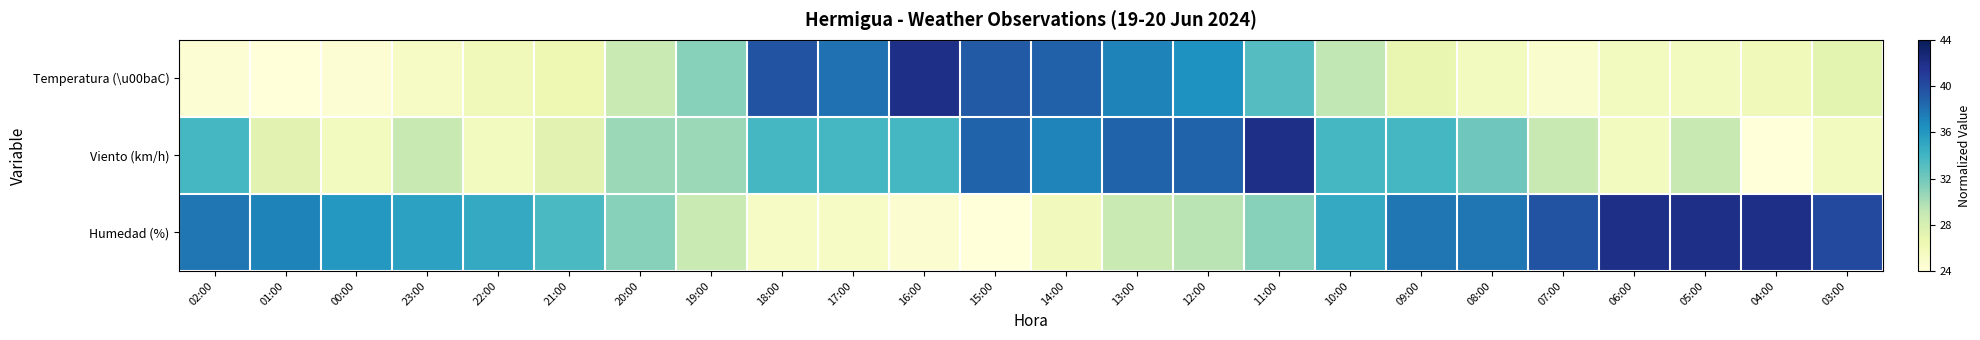

Reading left to right, what are all the values shown in this chart?

Temperatura (\u00baC): 02:00=24.4	01:00=24.0	00:00=24.4	23:00=25.2	22:00=26.0	21:00=26.4	20:00=28.8	19:00=31.2	18:00=39.6	17:00=38.0	16:00=42.0	15:00=39.2	14:00=38.8	13:00=37.2	12:00=36.4	11:00=33.2	10:00=29.2	09:00=26.8	08:00=25.6	07:00=24.8	06:00=25.6	05:00=25.6	04:00=26.0	03:00=27.2
Viento (km/h): 02:00=33.8	01:00=27.3	00:00=25.6	23:00=28.9	22:00=25.6	21:00=27.3	20:00=30.5	19:00=30.5	18:00=33.8	17:00=33.8	16:00=33.8	15:00=38.7	14:00=37.1	13:00=38.7	12:00=38.7	11:00=42.0	10:00=33.8	09:00=33.8	08:00=32.2	07:00=28.9	06:00=25.6	05:00=28.9	04:00=24.0	03:00=25.6
Humedad (%): 02:00=37.8	01:00=37.2	00:00=36.0	23:00=35.4	22:00=34.8	21:00=33.6	20:00=31.2	19:00=28.8	18:00=25.2	17:00=25.2	16:00=24.6	15:00=24.0	14:00=25.8	13:00=28.8	12:00=29.4	11:00=31.2	10:00=34.8	09:00=37.8	08:00=37.8	07:00=39.6	06:00=42.0	05:00=42.0	04:00=42.0	03:00=40.2